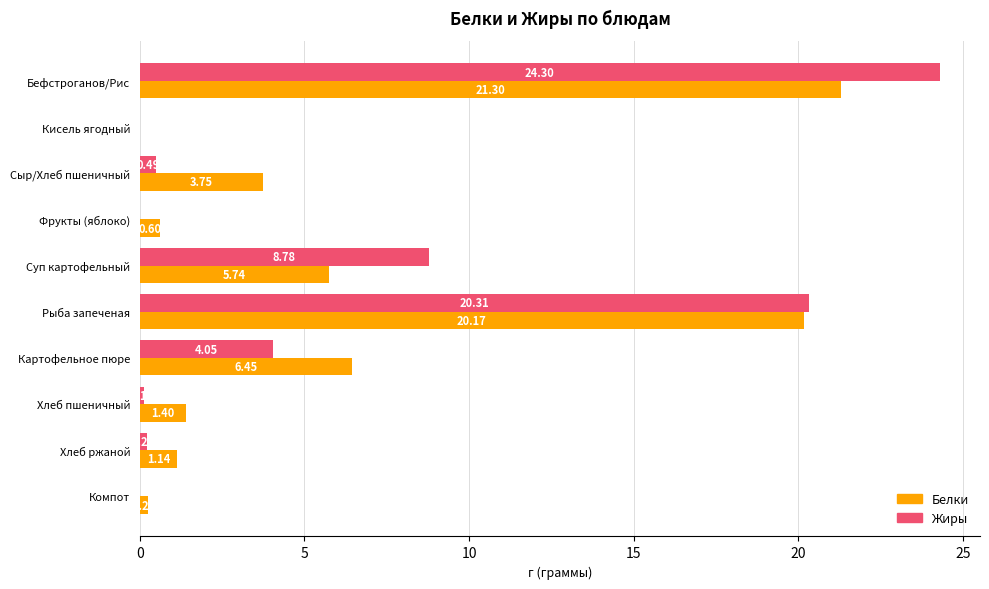

Between Хлеб пшеничный and Компот, which series saw the biggest shift?

Белки